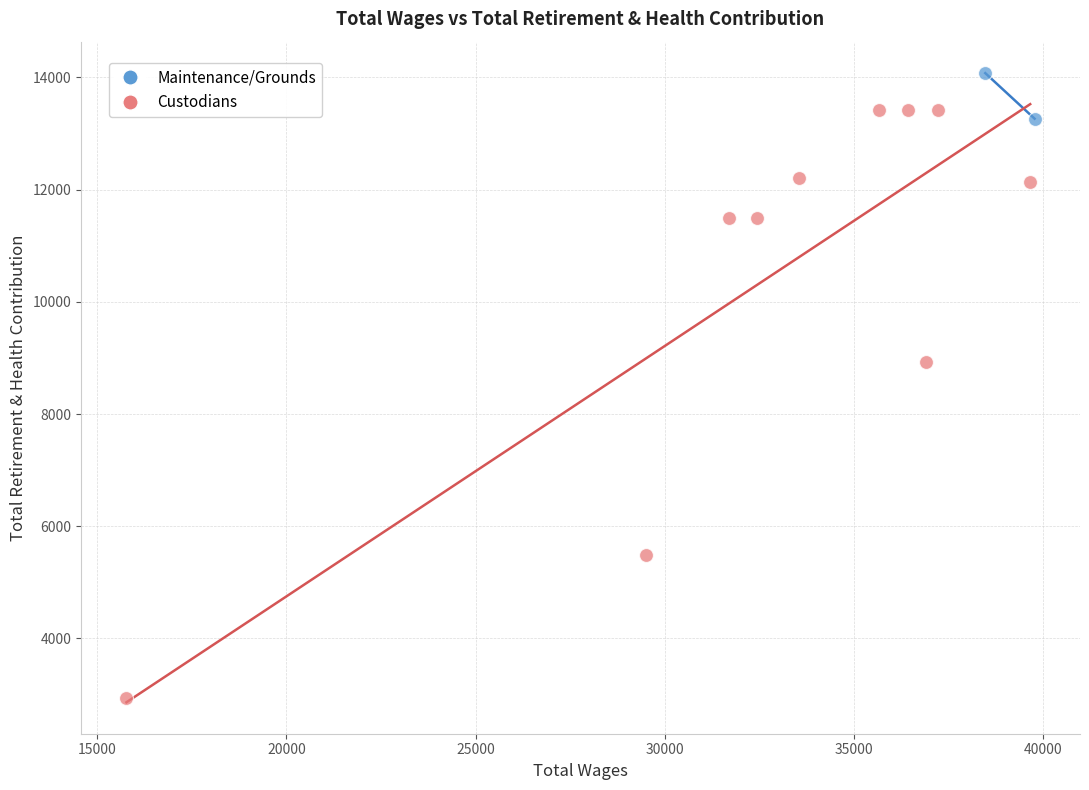

What are all the series names shown in the legend?

Maintenance/Grounds, Custodians